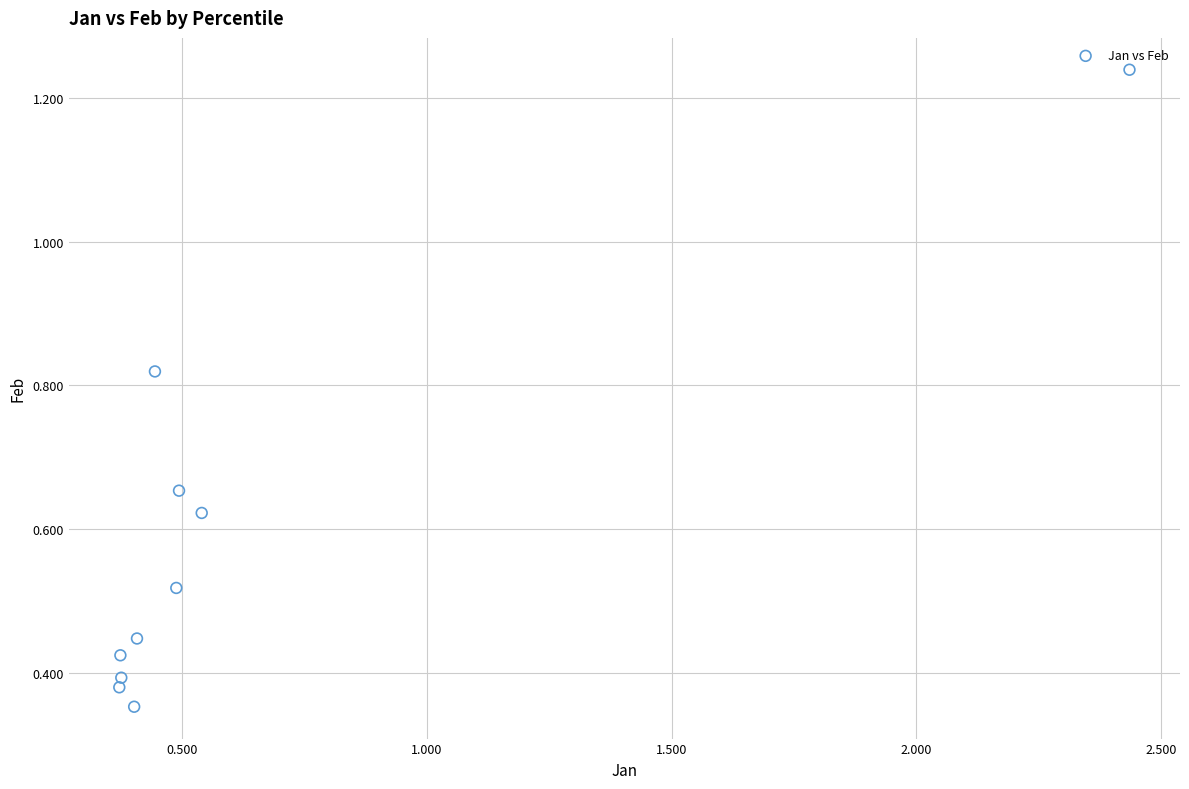

What is the range of X values (max minus min)?

2.1